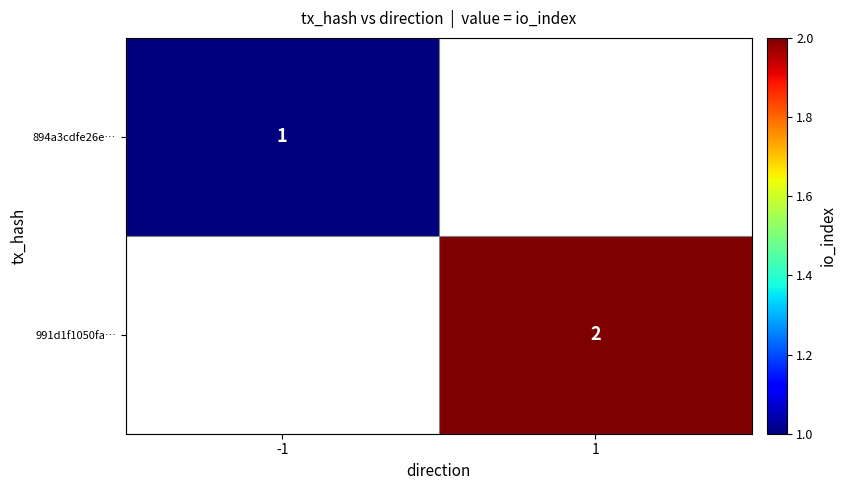

Is it true that 991d1f1050fa… equals 3 at 1?

False